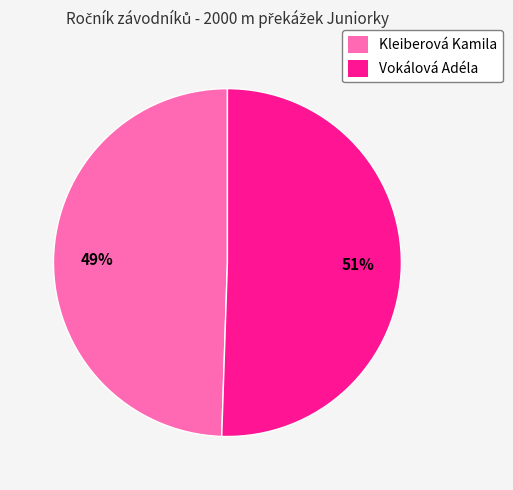

To the nearest percent, what is the combined percentage of Kleiberová Kamila and Vokálová Adéla?

100%